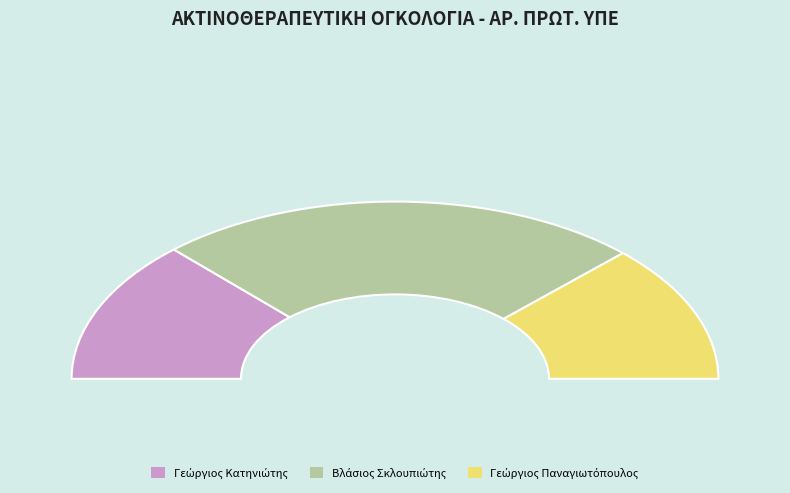

What is the ratio of the value at 2 to the value at 1?

1.9